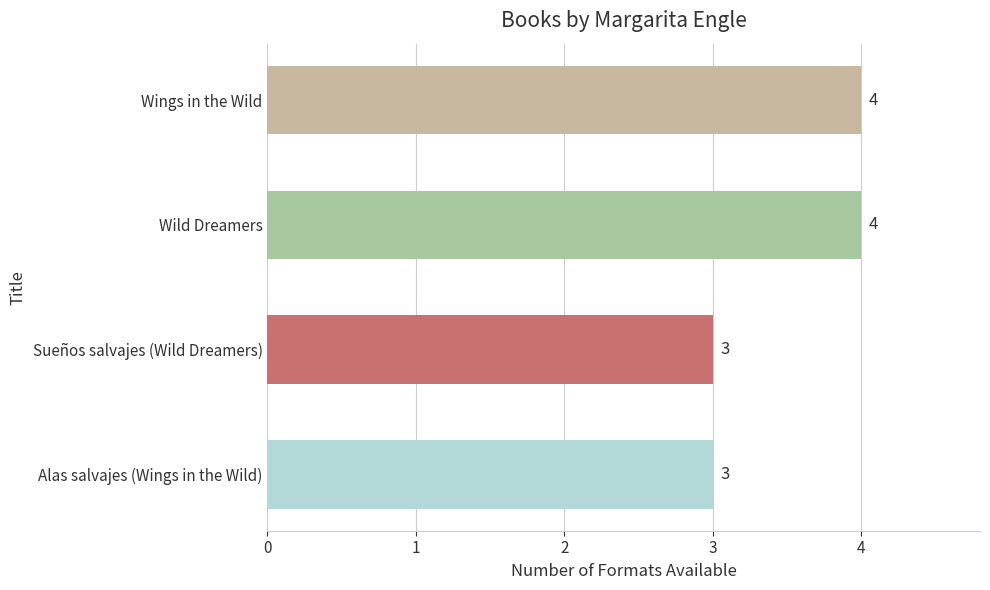

Reading top to bottom, transcribe all the data shown in this chart.

Wings in the Wild=4	Wild Dreamers=4	Sueños salvajes (Wild Dreamers)=3	Alas salvajes (Wings in the Wild)=3